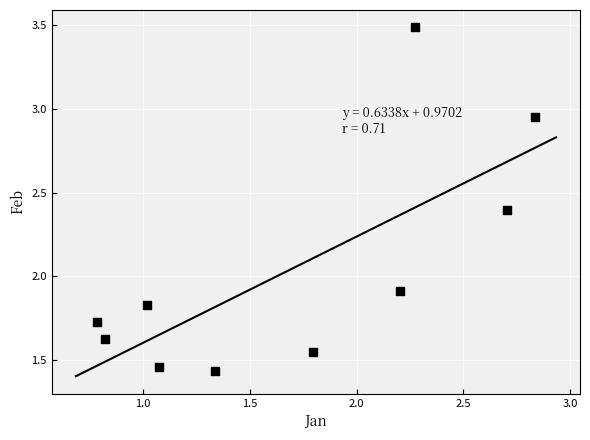

What Y value in the scatter plot is closest to 2?

1.9